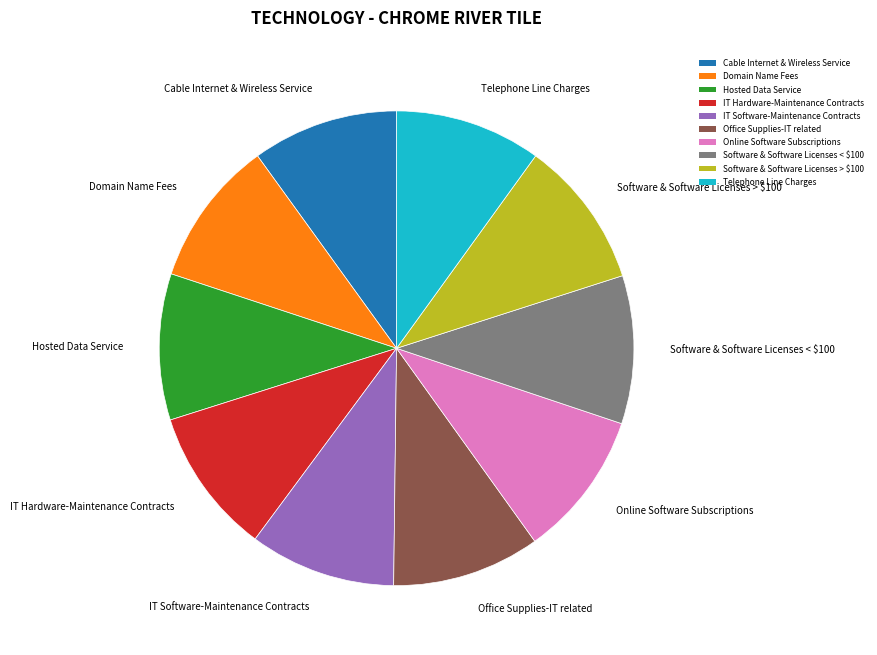

Is Software & Software Licenses < $100 the majority of the pie?

No